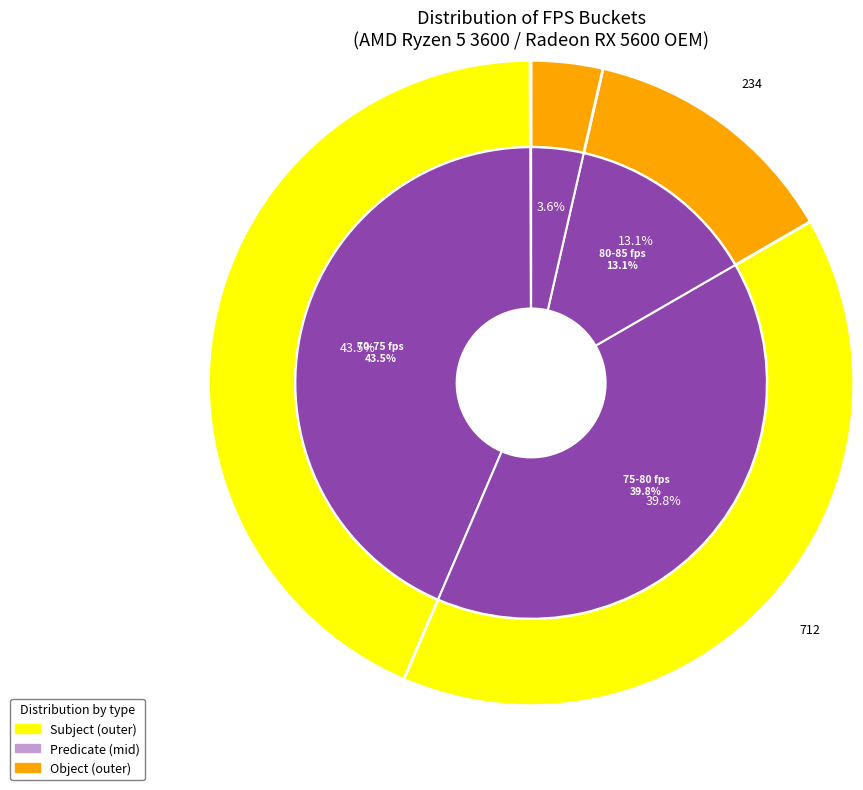

What percentage is NOT represented by 6?

88.5%